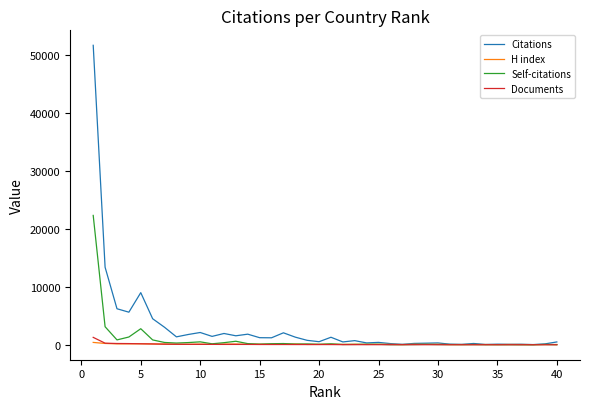

Which series has the widest spread of values?

Citations